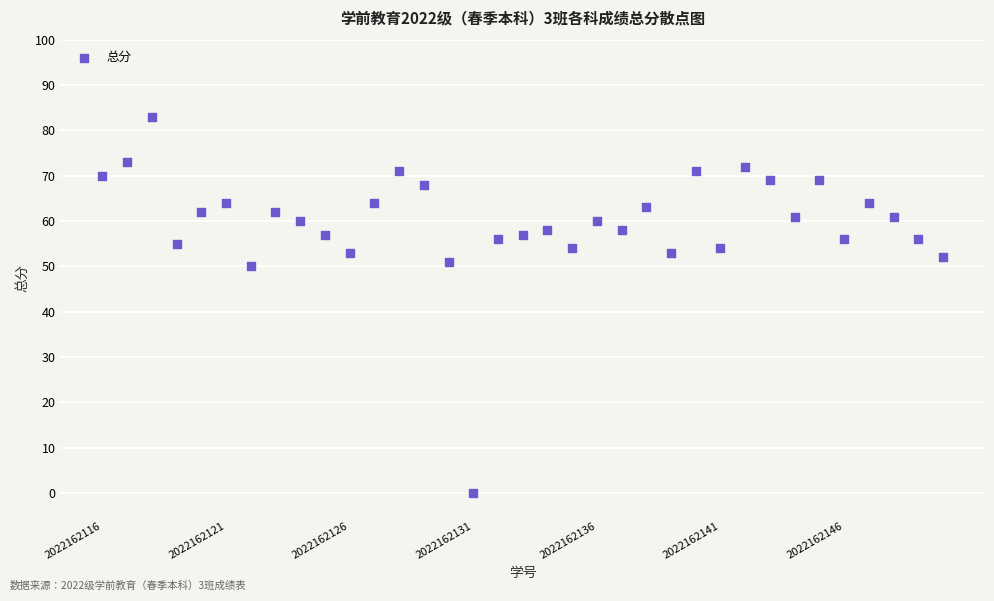

What is the range of X values (max minus min)?

34